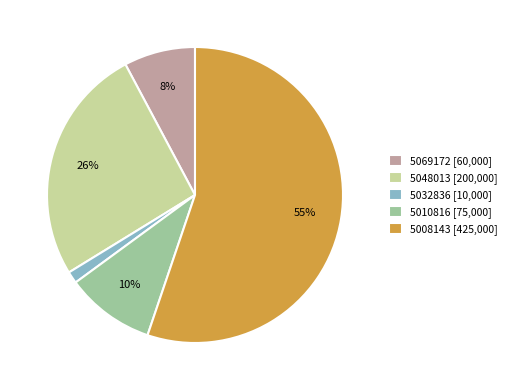

What is the ratio of the value at 5048013 to the value at 5008143?

0.5